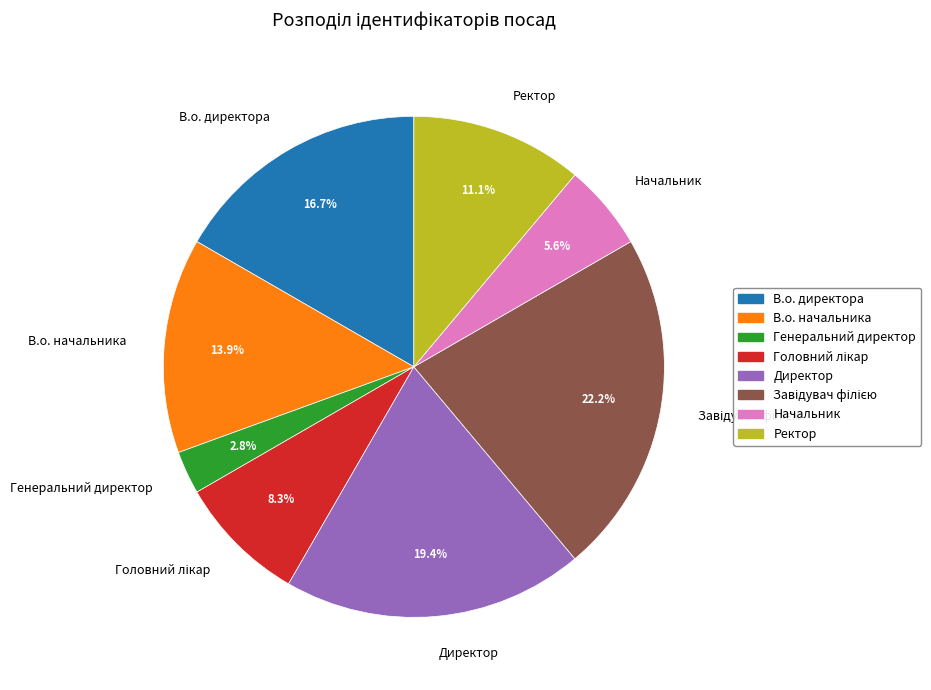

Which has a higher value, Генеральний директор or Ректор?

Ректор